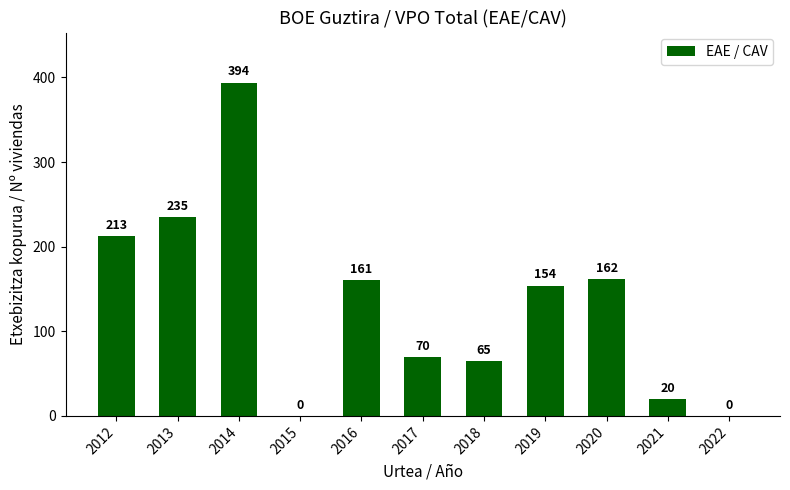

Which label corresponds to the largest value in the chart?

2014